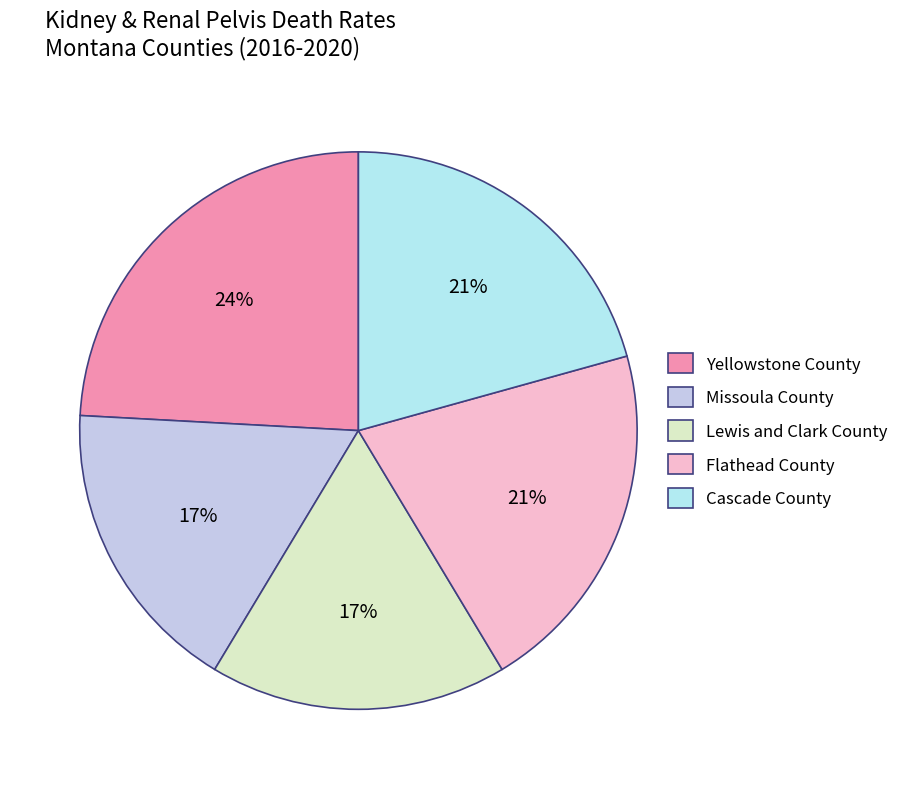

Is Missoula County the majority of the pie?

No